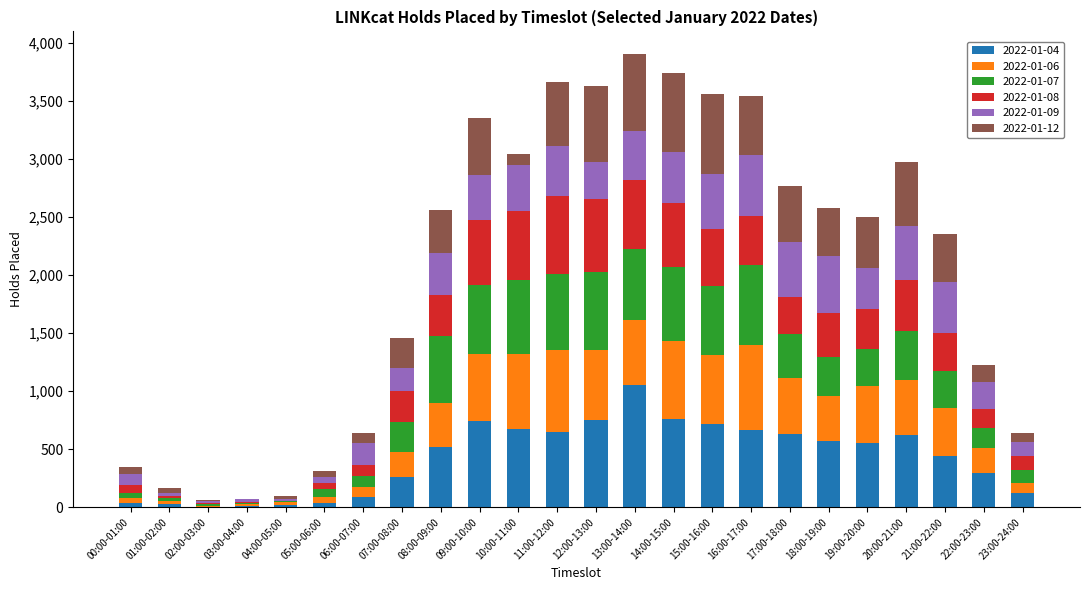

True or false: 2022-01-04 has a value of 751 at 12:00-13:00.

True